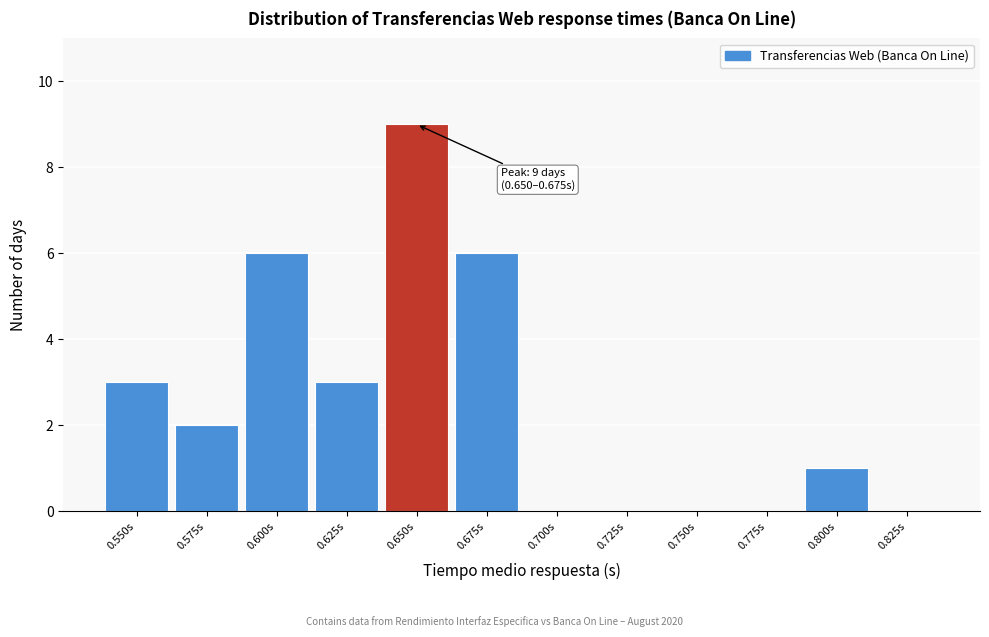

Reading right to left, list all the values displayed in this chart.

0.825s=0	0.800s=1	0.775s=0	0.750s=0	0.725s=0	0.700s=0	0.675s=6	0.650s=9	0.625s=3	0.600s=6	0.575s=2	0.550s=3